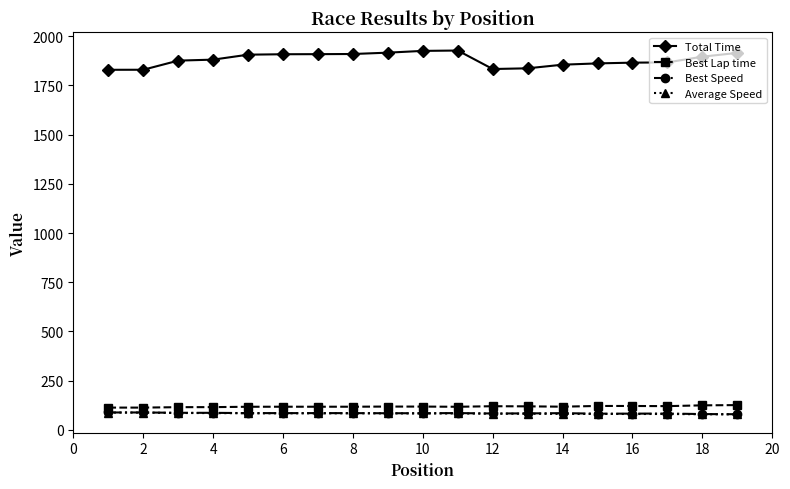

What is the greatest value displayed?

1926.8